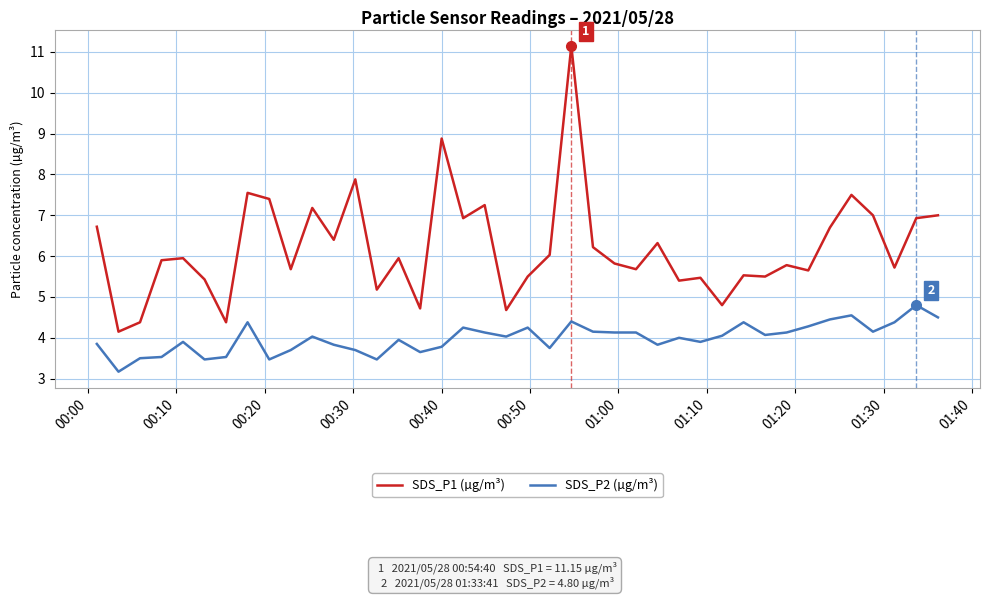

What is the average value of the SDS_P2 (µg/m³) series?

4.0